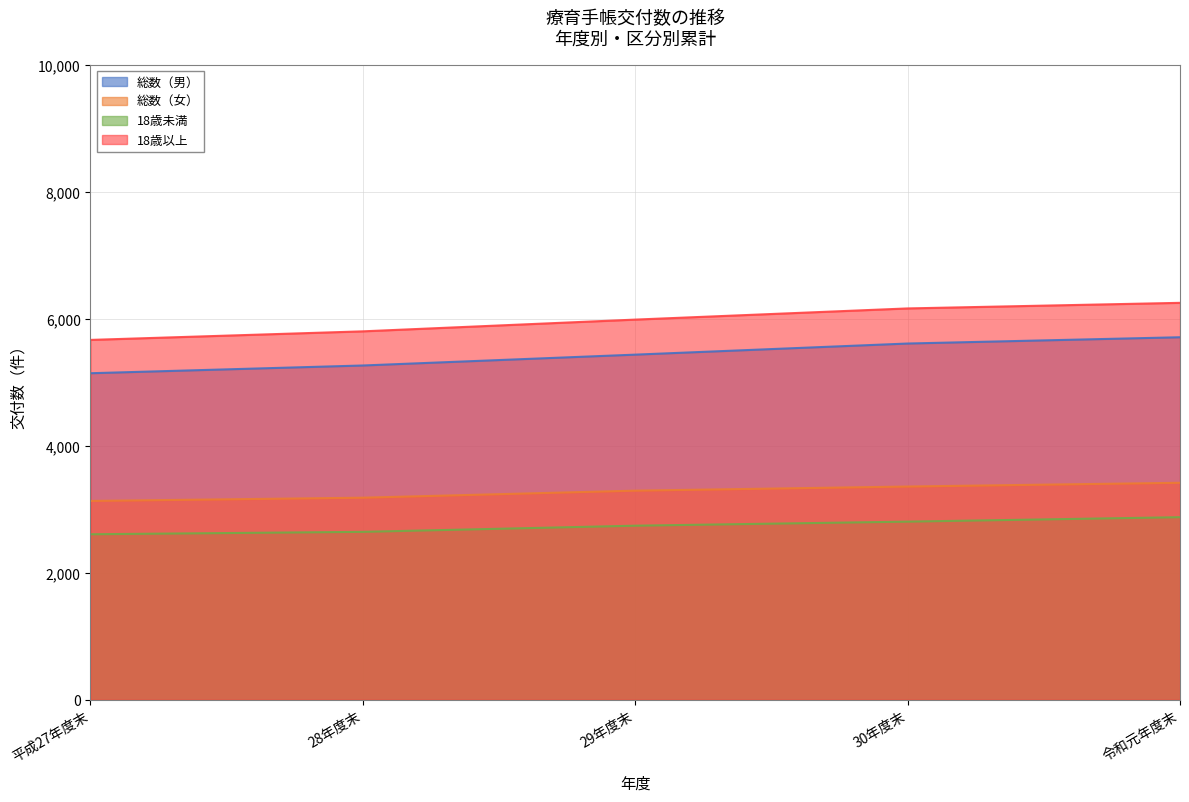

What is the sum of the 総数（男） values at 令和元年度末 and 29年度末?

11146